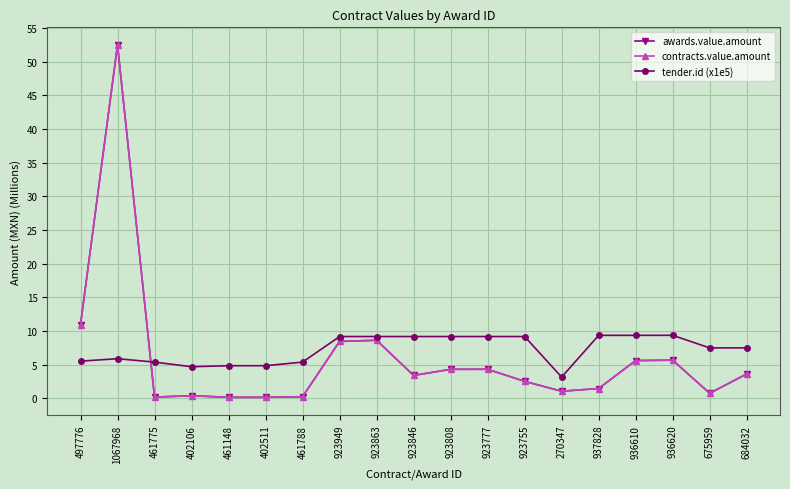

Does the chart have visible grid lines?

Yes